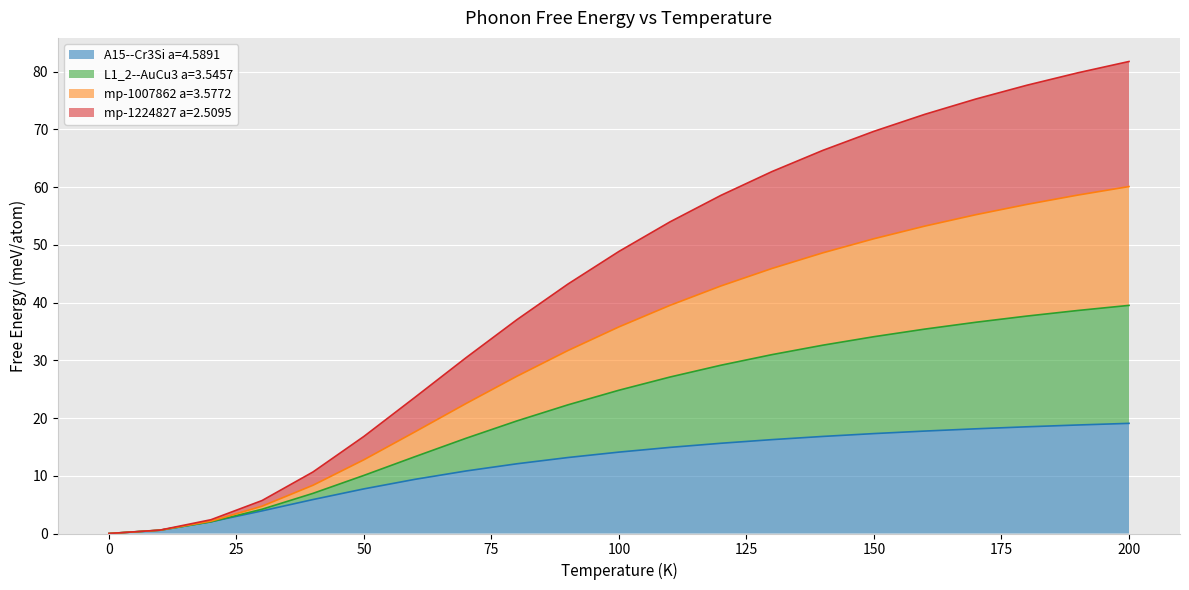

At which label is mp-1007862 a=3.5772 closest to 30?

90.0